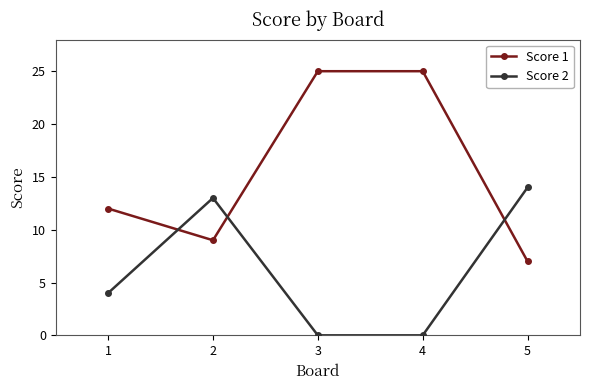

Reading right to left, list all the values displayed in this chart.

Score 1: 7	25	25	9	12
Score 2: 14	0	0	13	4